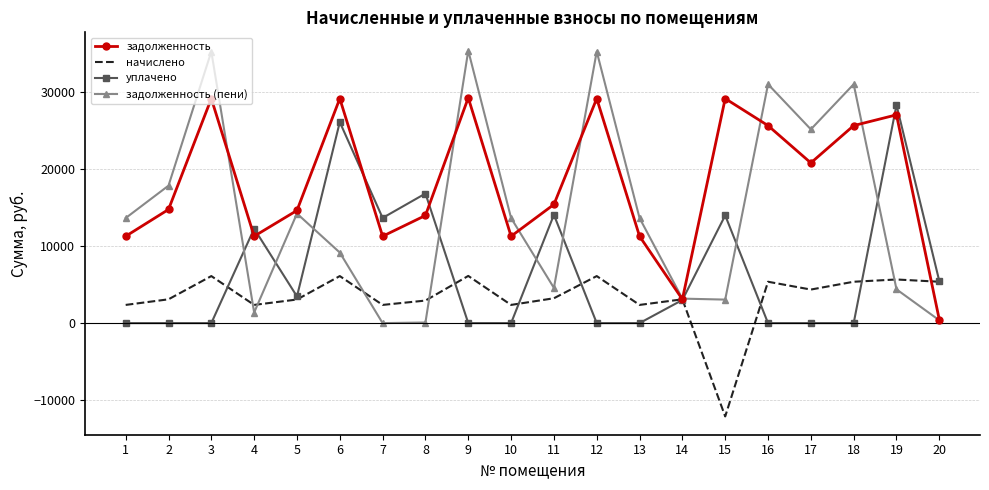

What is the maximum value for задолженность (пени)?

35359.2